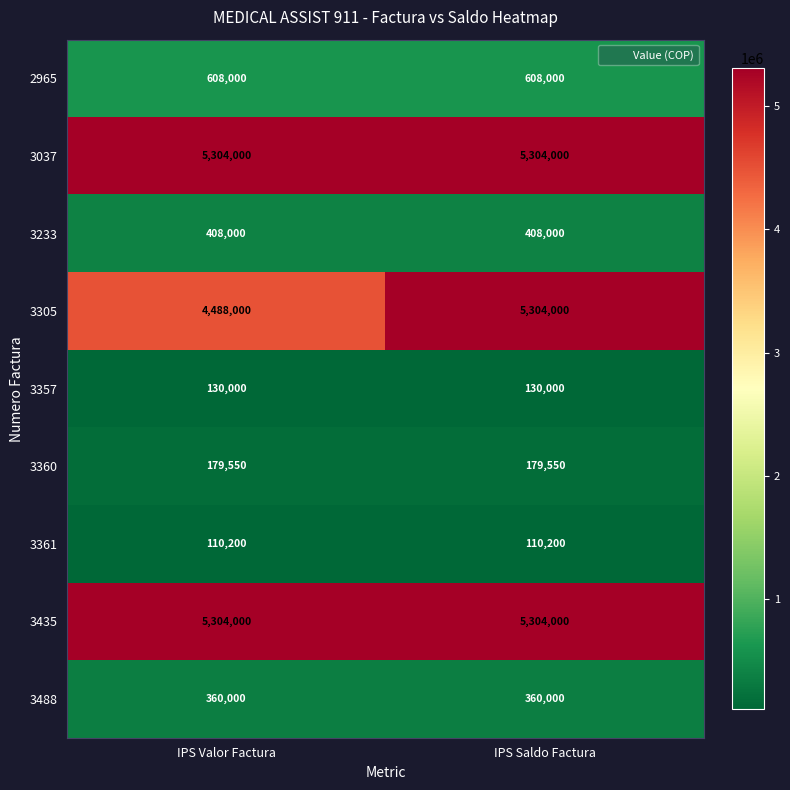

Reading right to left, extract all data points from this chart.

2965: 608000	608000
3037: 5304000	5304000
3233: 408000	408000
3305: 5304000	4488000
3357: 130000	130000
3360: 179550	179550
3361: 110200	110200
3435: 5304000	5304000
3488: 360000	360000